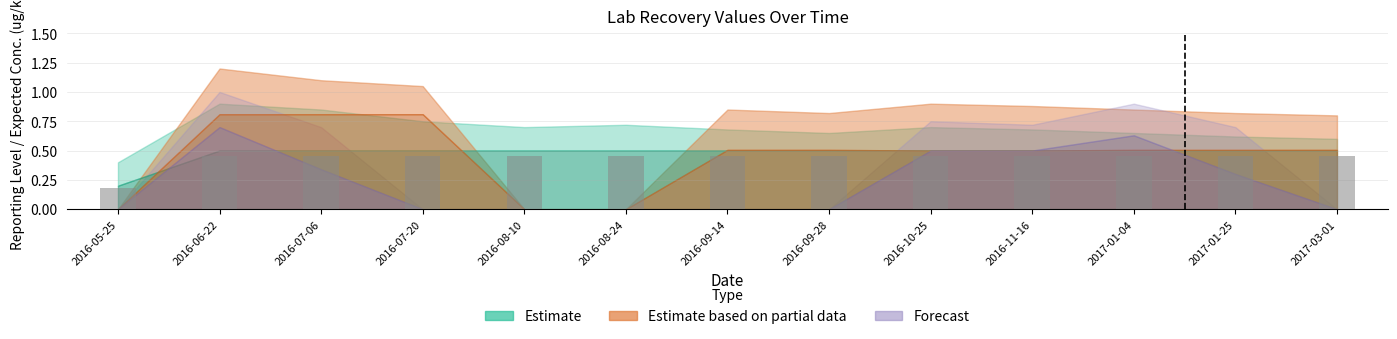

Is it true that the value at 2016-06-22 is 0.3?

False